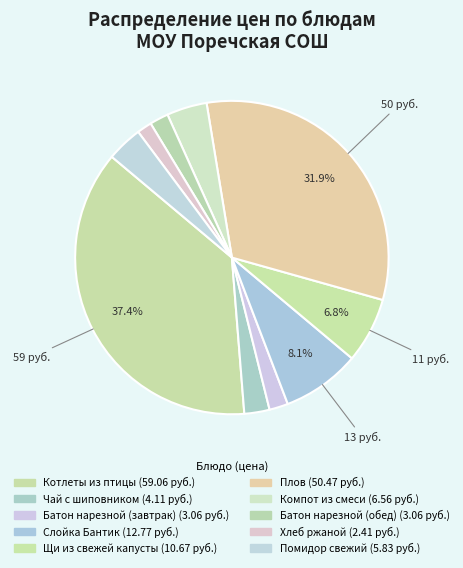

What percentage do Помидор свежий and Батон нарезной (обед) together represent?

5.6%